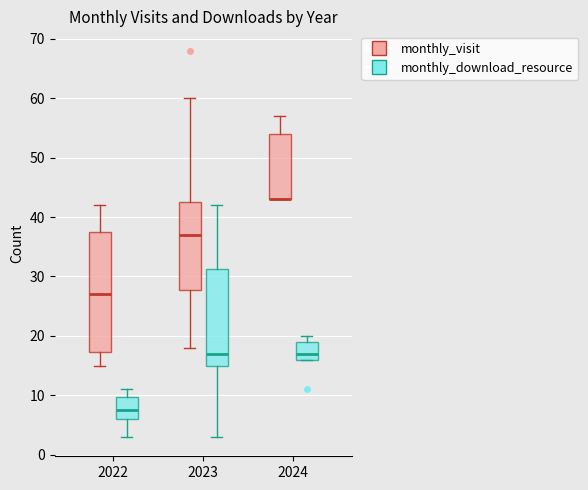

Comparing the boxes themselves (not the whiskers), which one is the tallest?

2022 (monthly_visit)